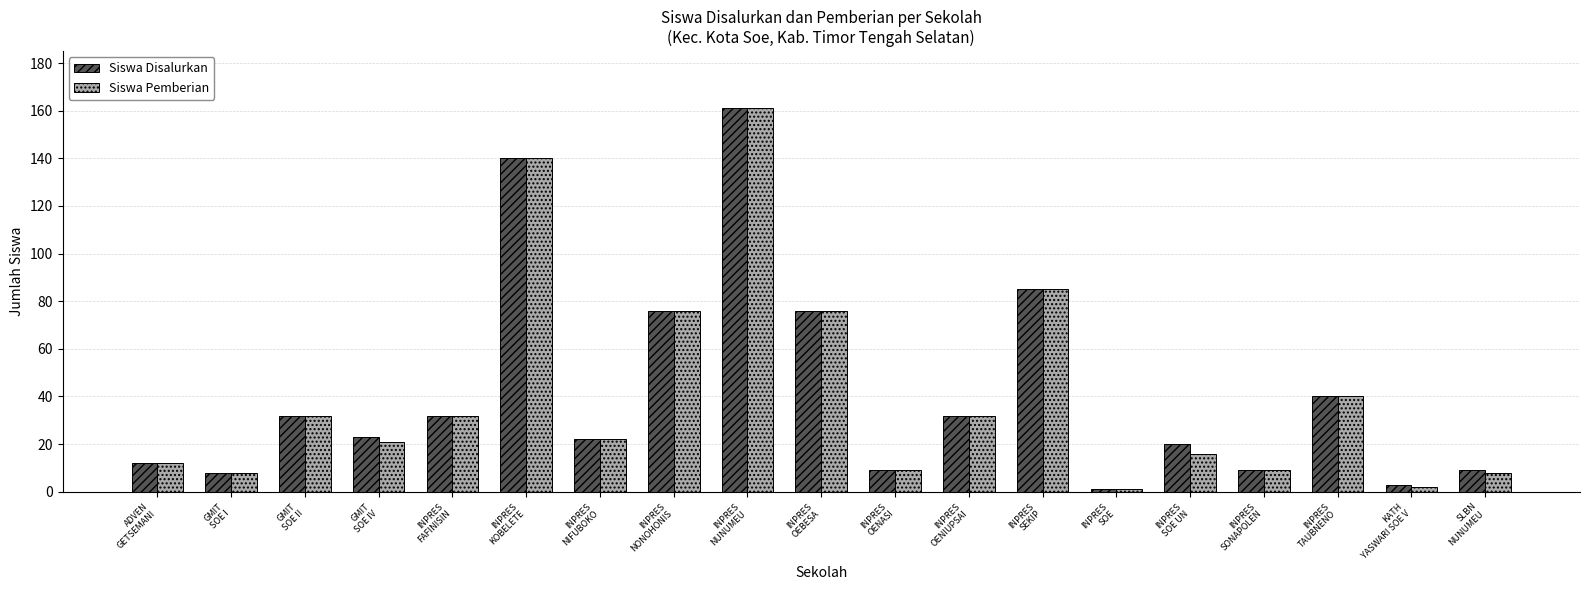

What is the maximum value shown in the chart?

161